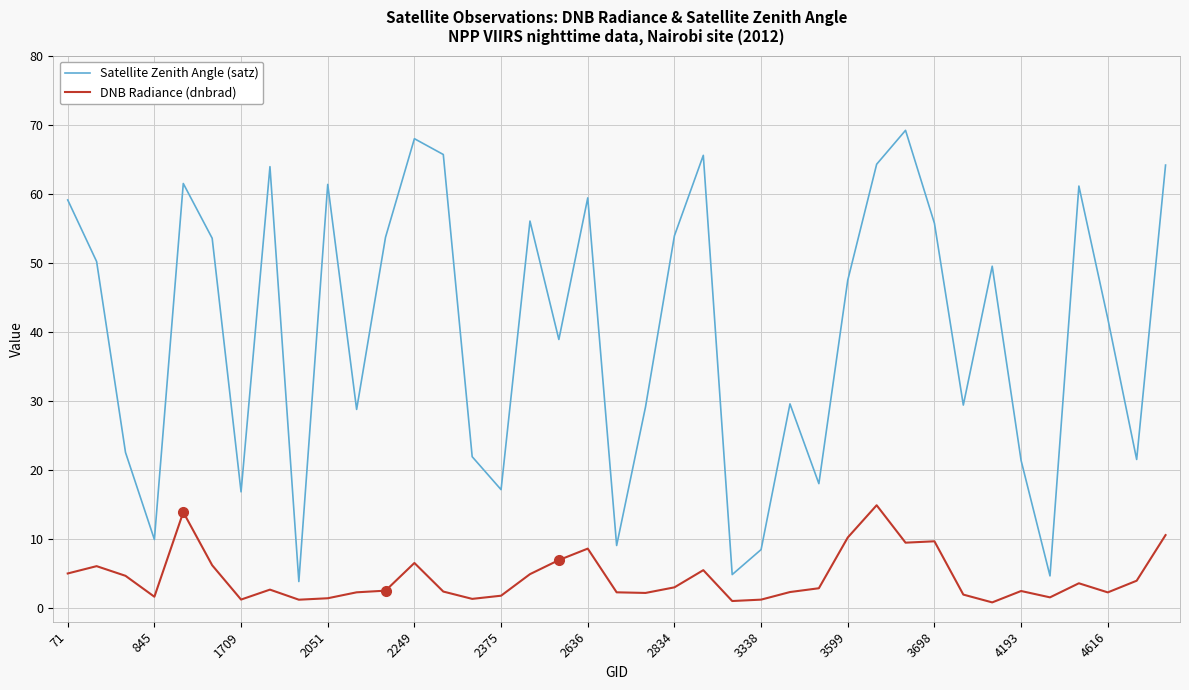

Which series has the widest spread of values?

Satellite Zenith Angle (satz)